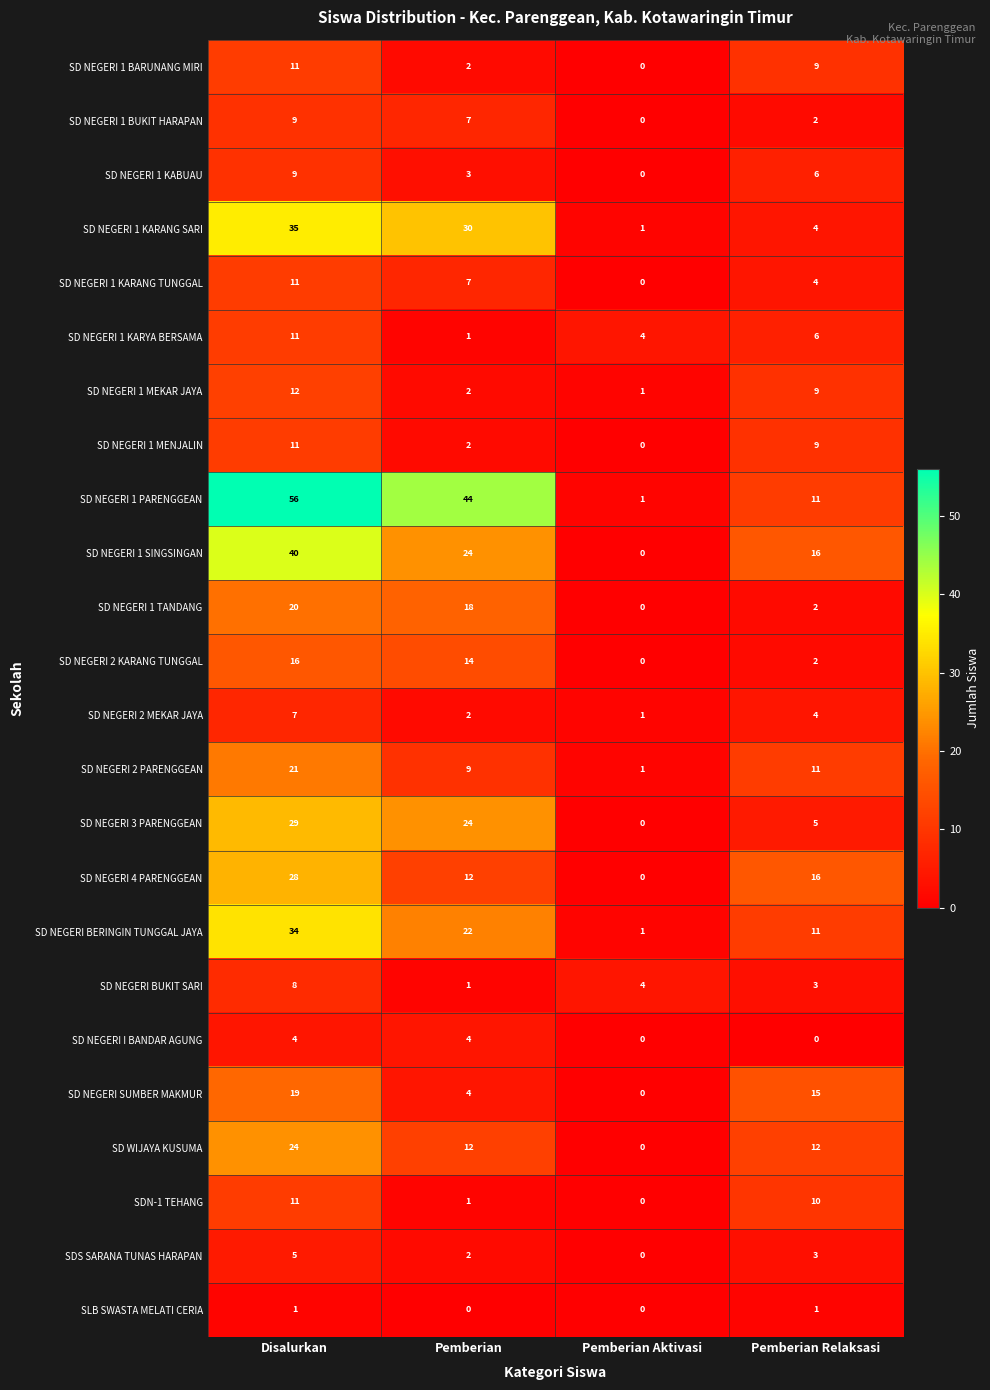

What is the sum of the SDS SARANA TUNAS HARAPAN values at Pemberian Aktivasi and Disalurkan?

5